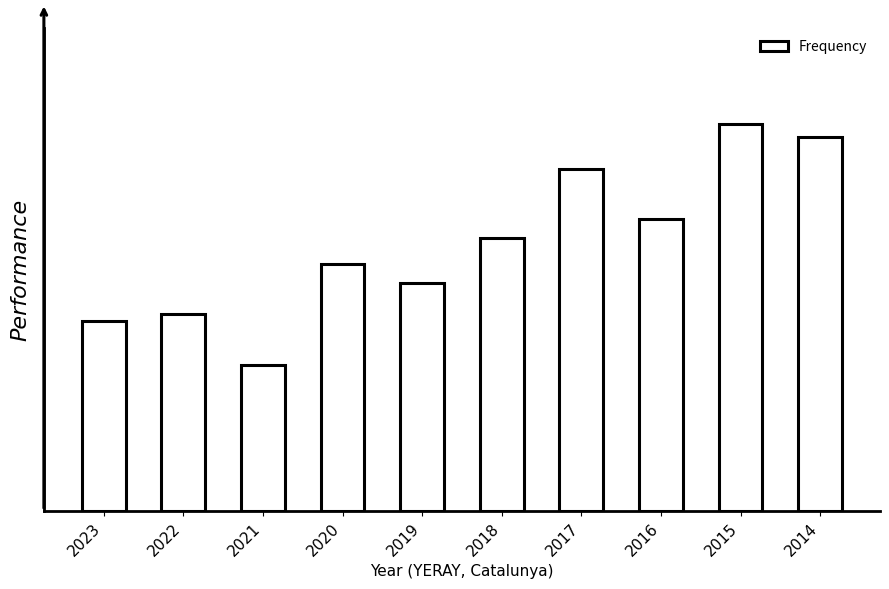

List the labels in order of value, largest first.

2015, 2014, 2017, 2016, 2018, 2020, 2019, 2022, 2023, 2021